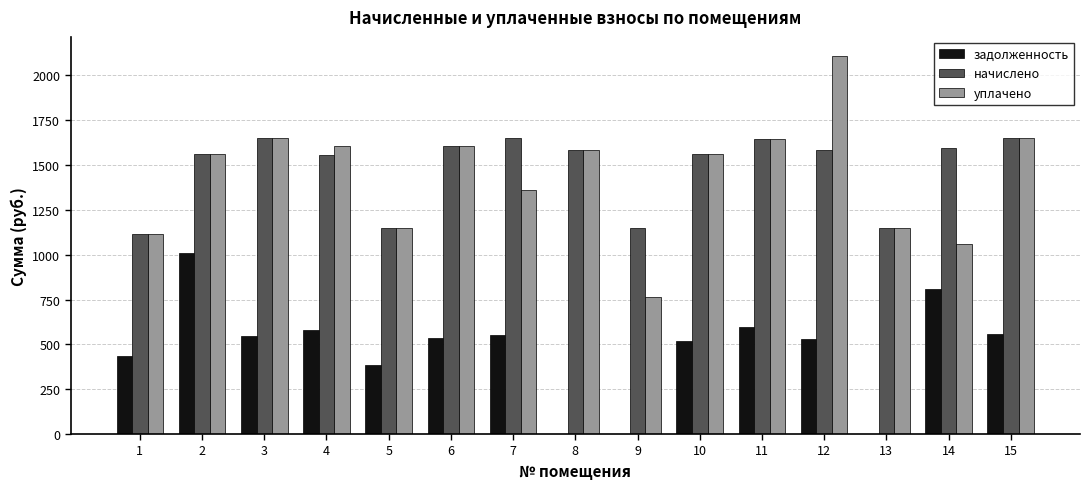

What is the sum of all уплачено values?

21558.7